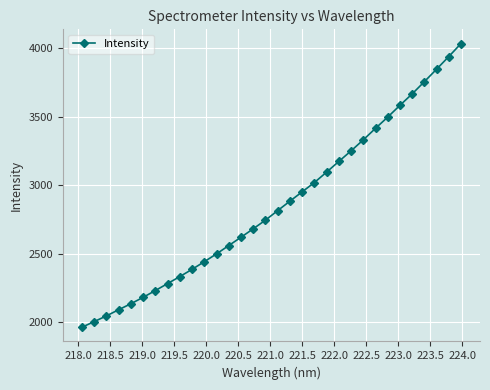

True or false: there are more than 2 points higher than both neighbors.

False